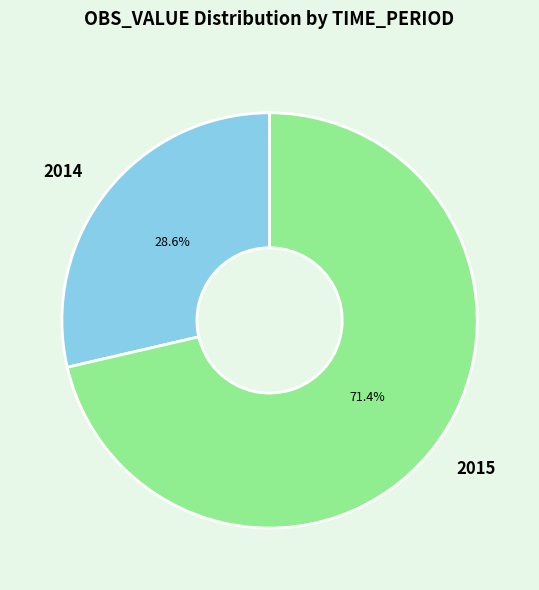

Approximately how many times larger is the value at 2015 compared to 2014?

2.5